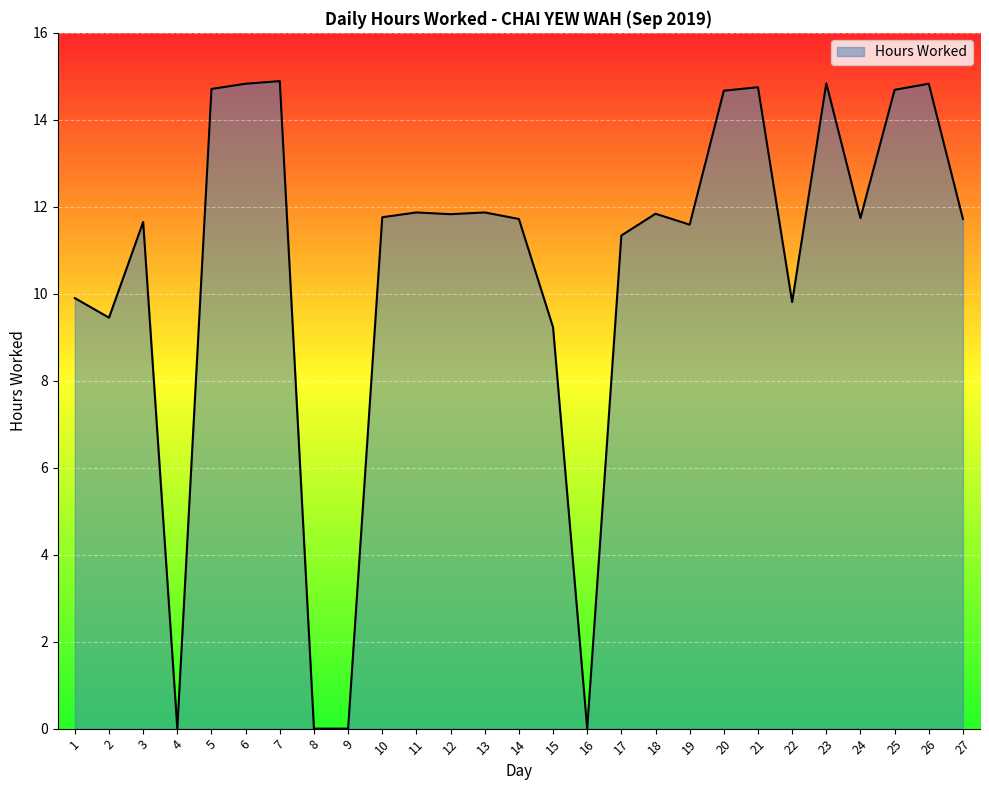

How many lines are shown in the chart?

1